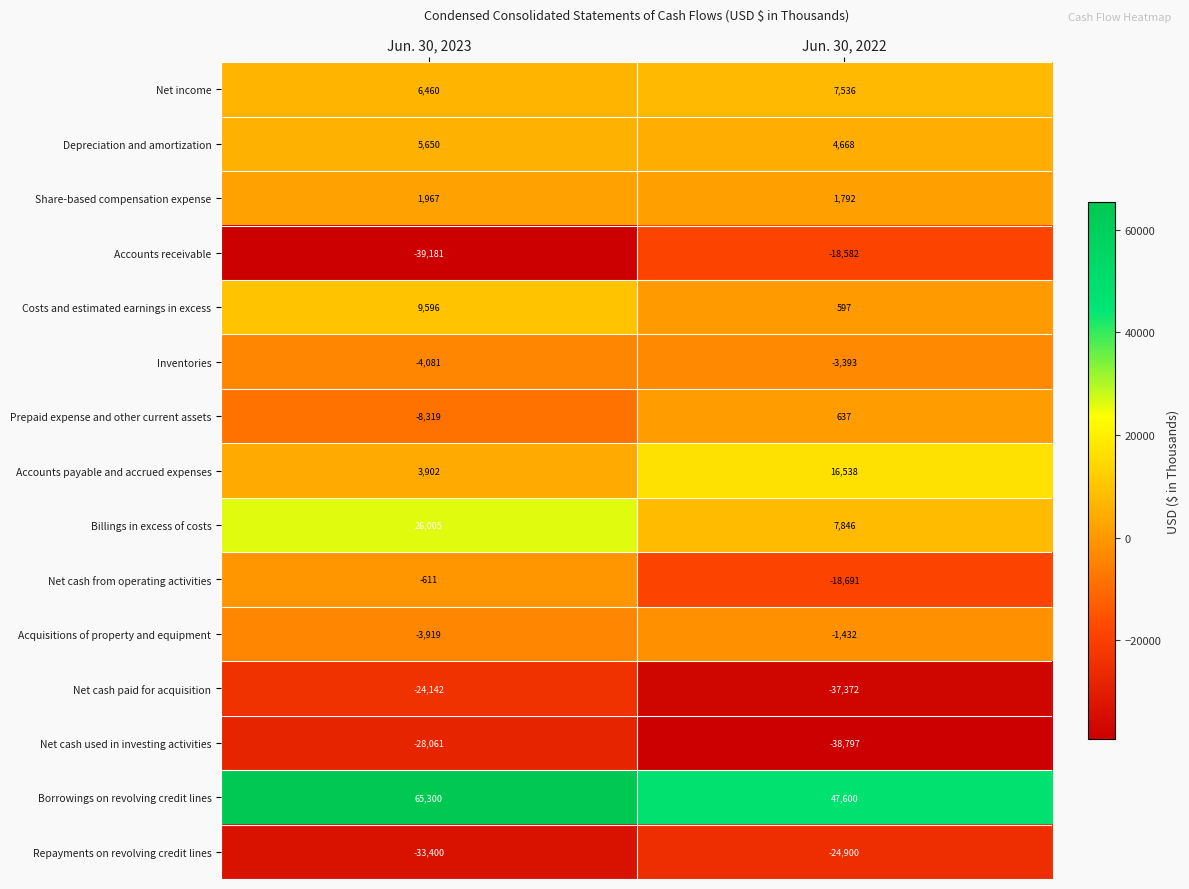

Where is Accounts payable and accrued expenses nearest to the value 10220?

Jun. 30, 2023